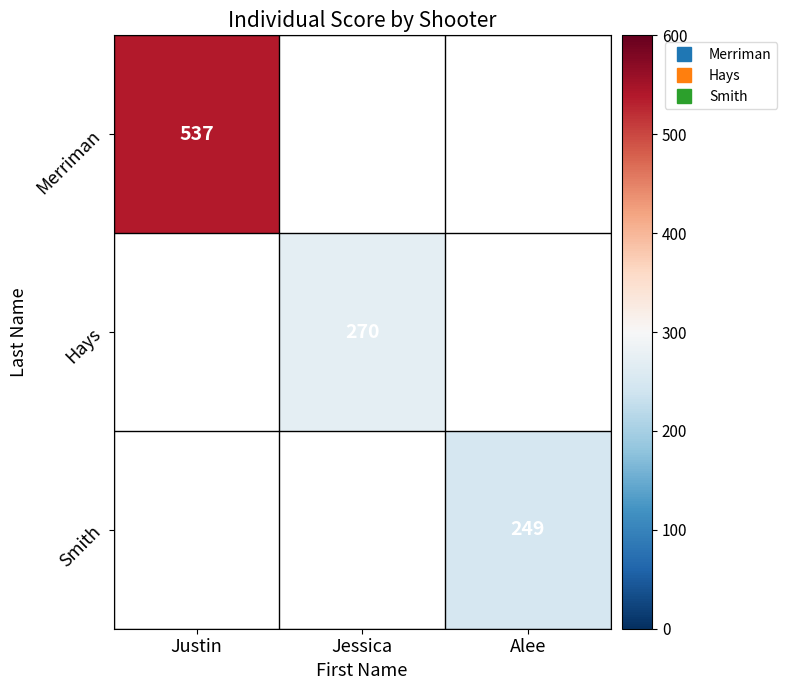

At which category does the chart reach its peak across all series?

Justin